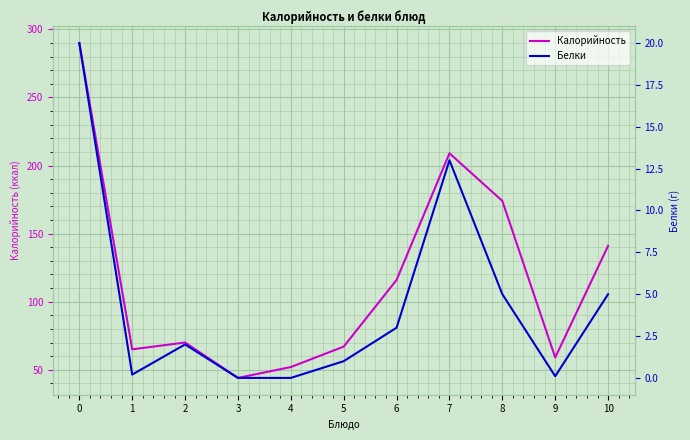

How many interior local valleys does the Белки series have?

2